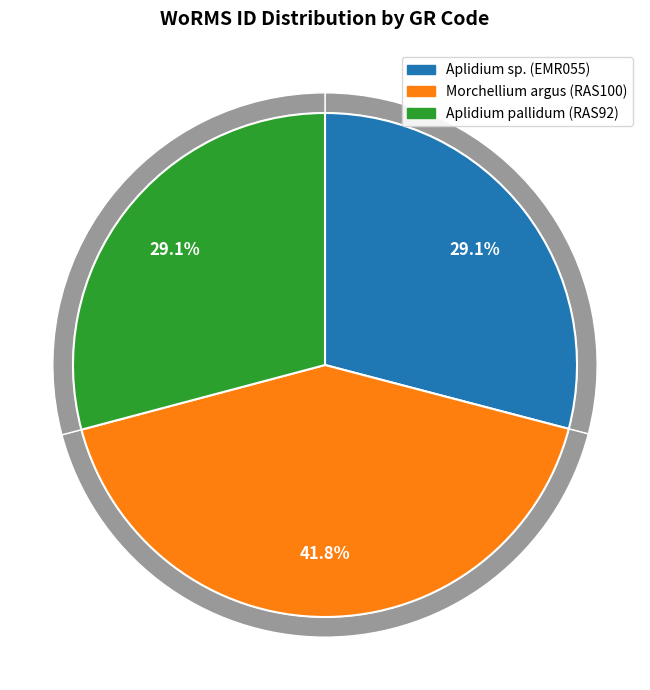

How much of the chart is everything except Aplidium pallidum (RAS92)?

70.9%